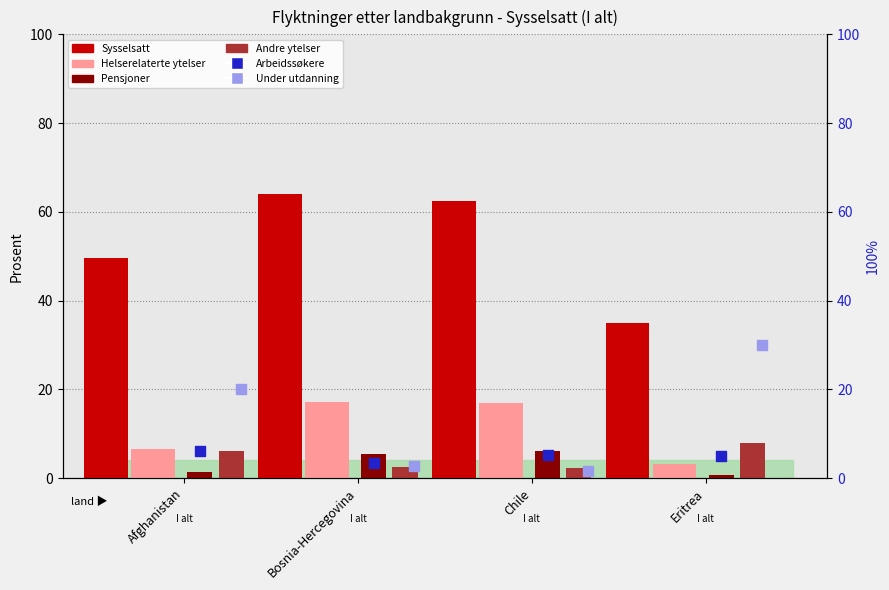

Which series has the largest total across all categories?

Sysselsatt